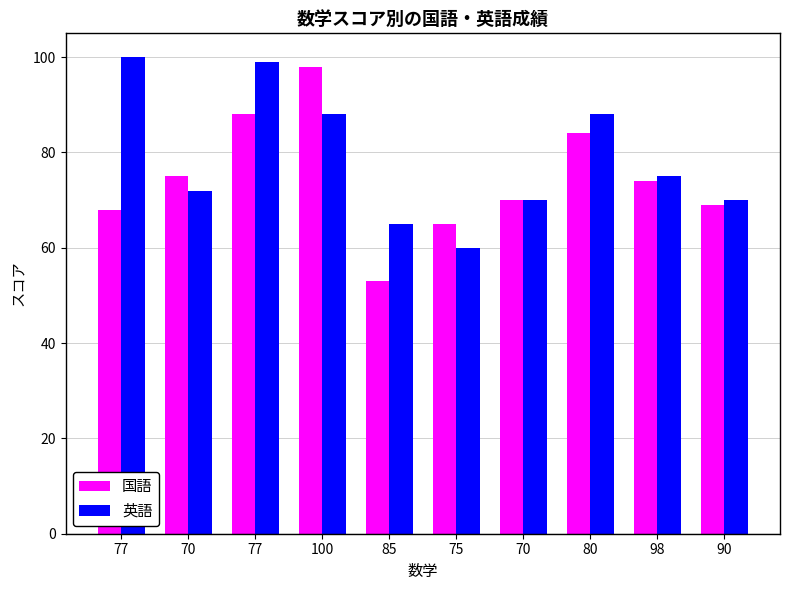

What are all the series names shown in the legend?

国語, 英語